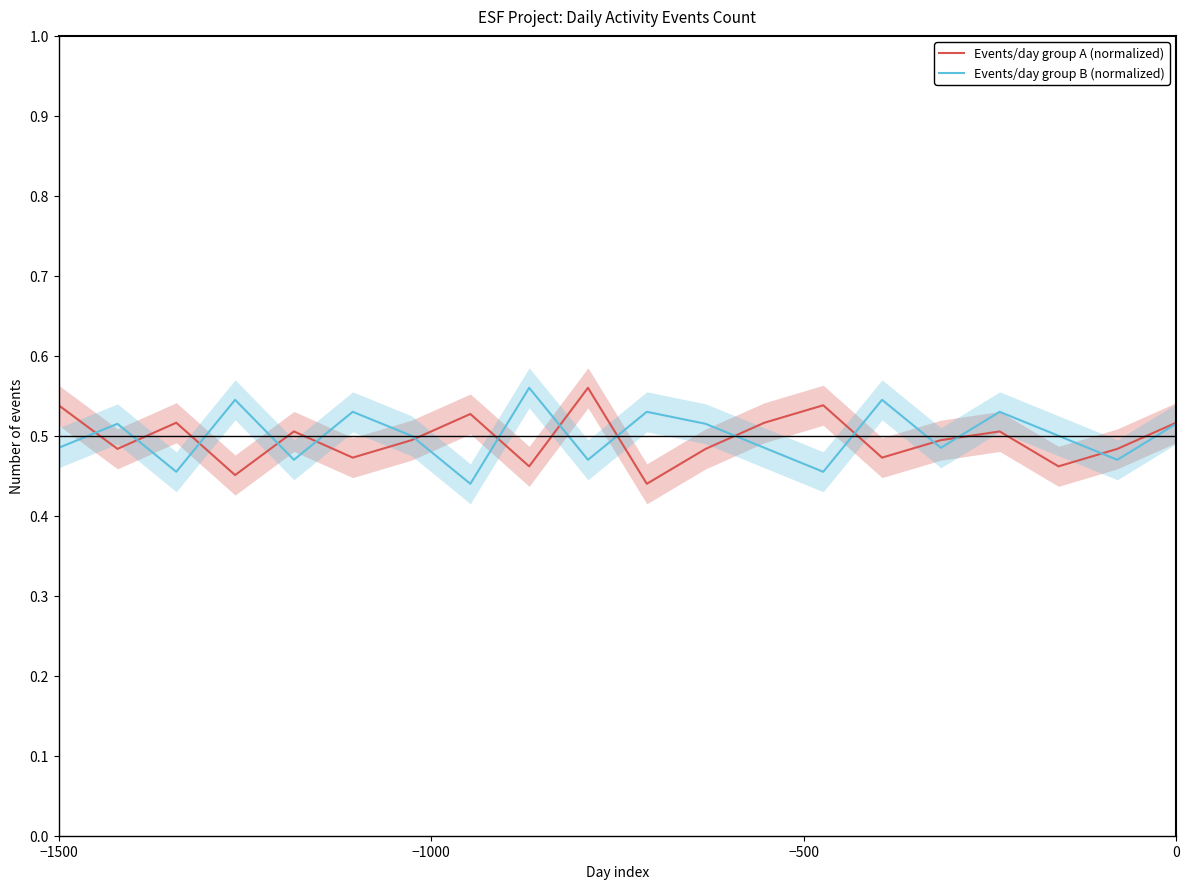

What is the difference between the maximum and second lowest values in the Events/day group A (normalized) series?

0.1